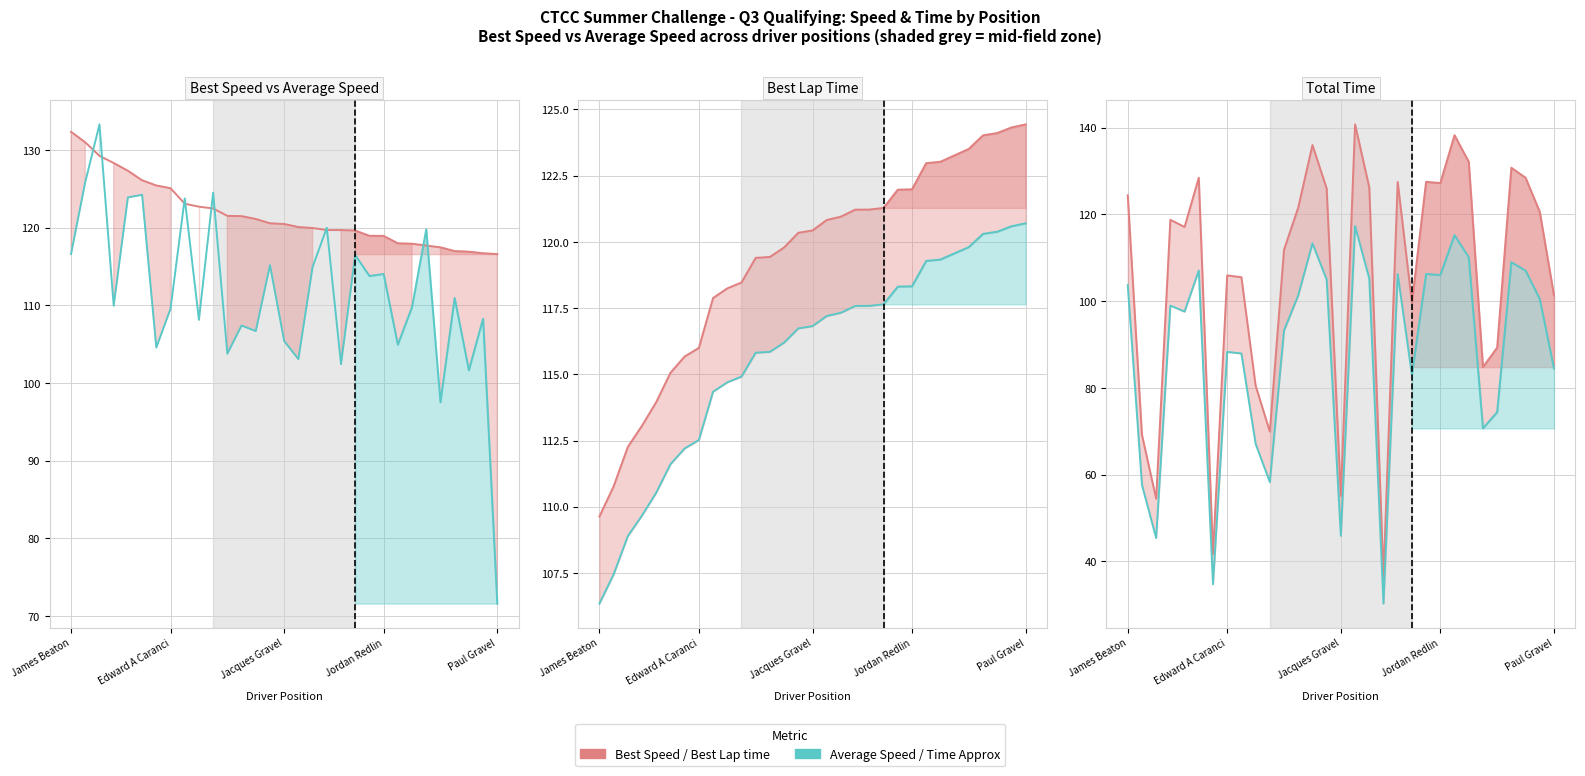

What is the average value of the Best Lap time series?

119.3